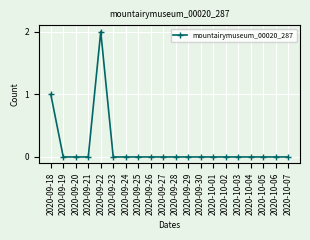

Which category has the highest value across all series?

2020-09-22